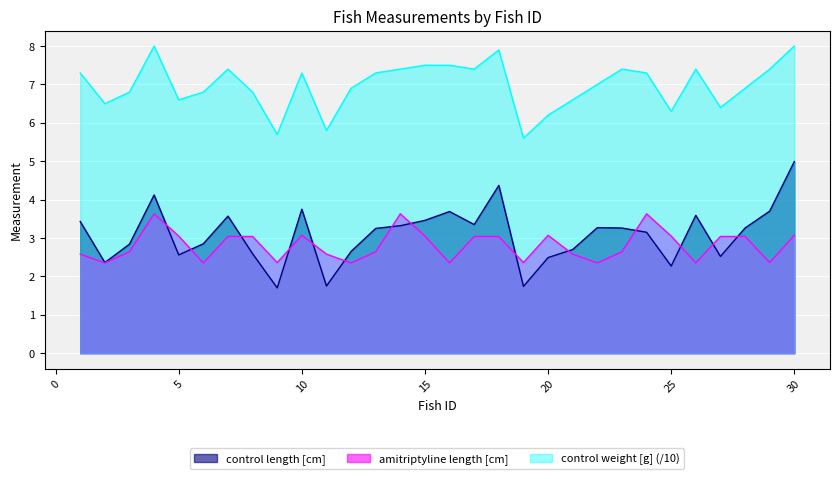

How many distinct data groups are displayed?

3